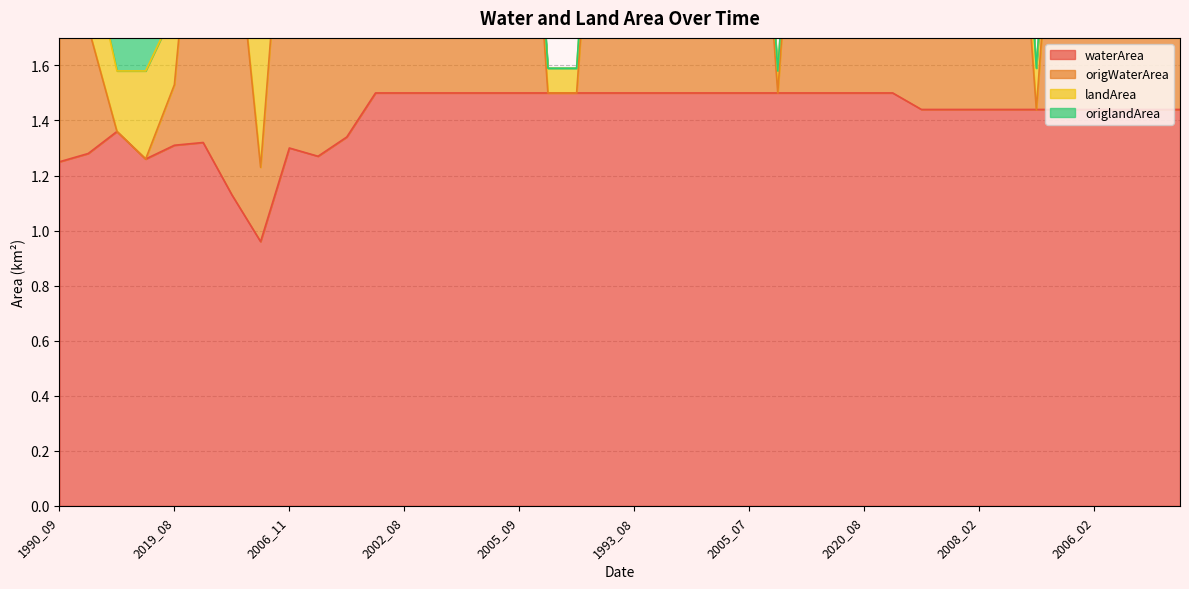

What is the label of the 28th point from the right?

2002_08